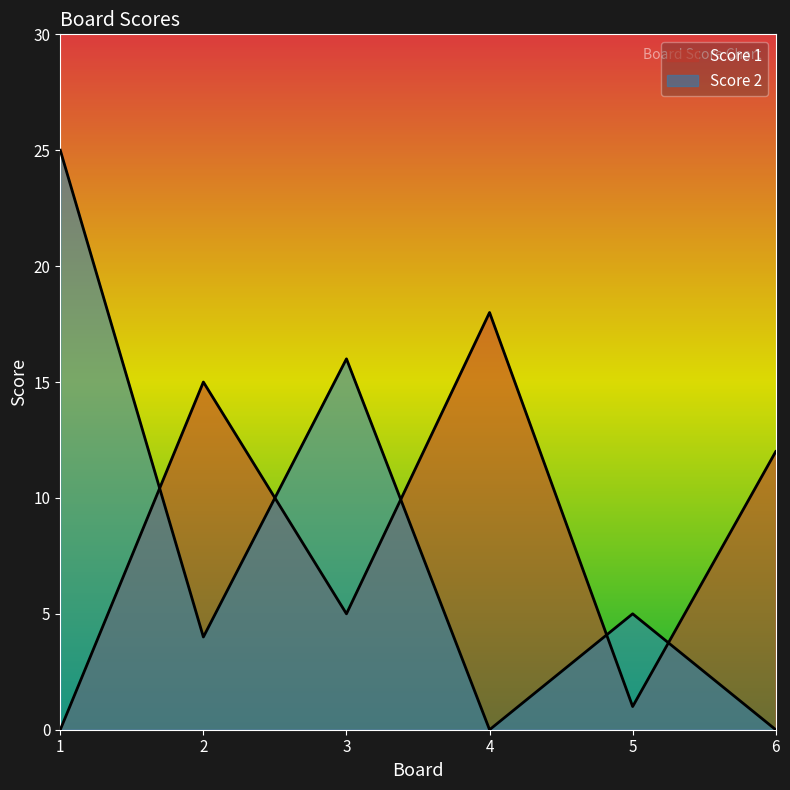

What is the value of the Score 1 point at the 4th from the left?

18